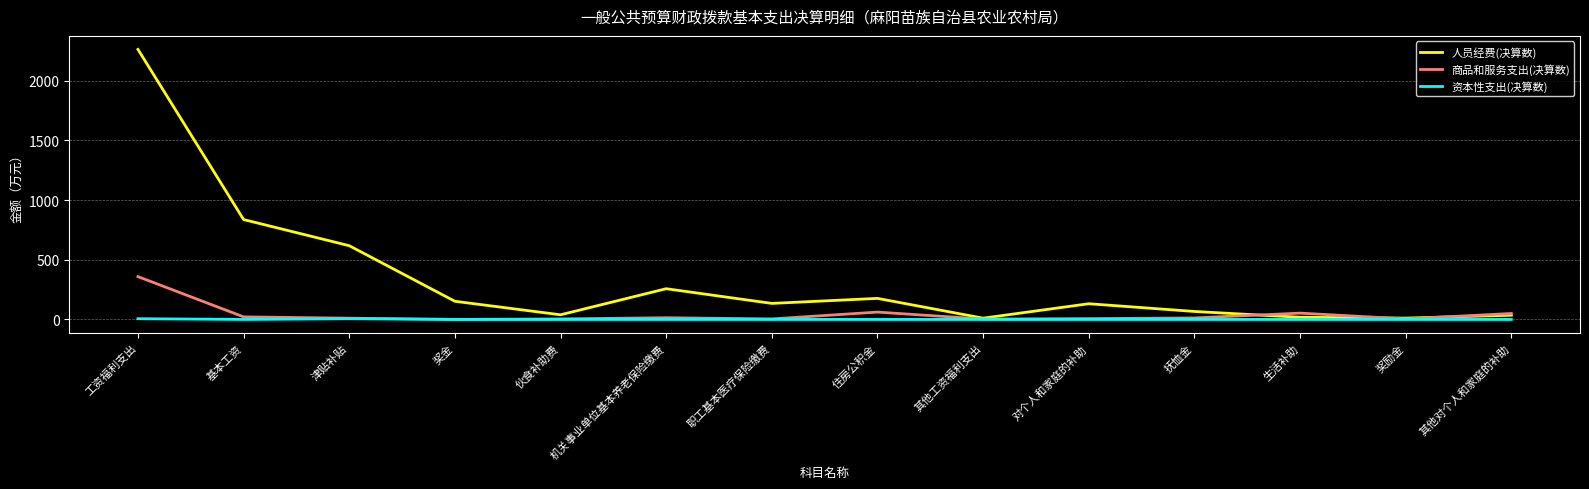

How many lines are shown in the chart?

3